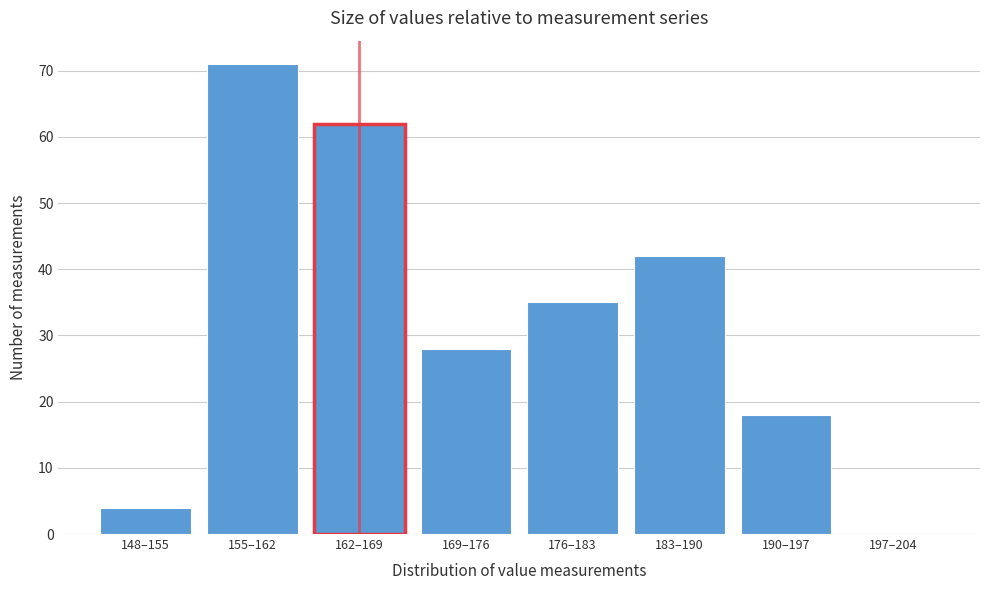

Reading left to right, transcribe all the data shown in this chart.

148–155=4	155–162=71	162–169=62	169–176=28	176–183=35	183–190=42	190–197=18	197–204=0